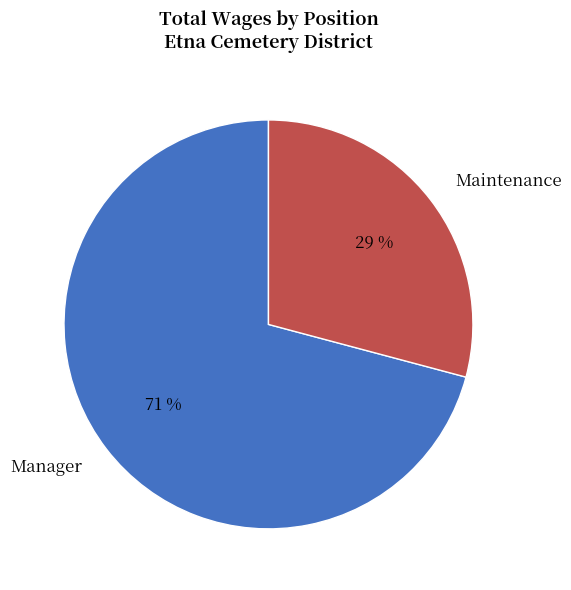

Which slice is the largest?

Manager